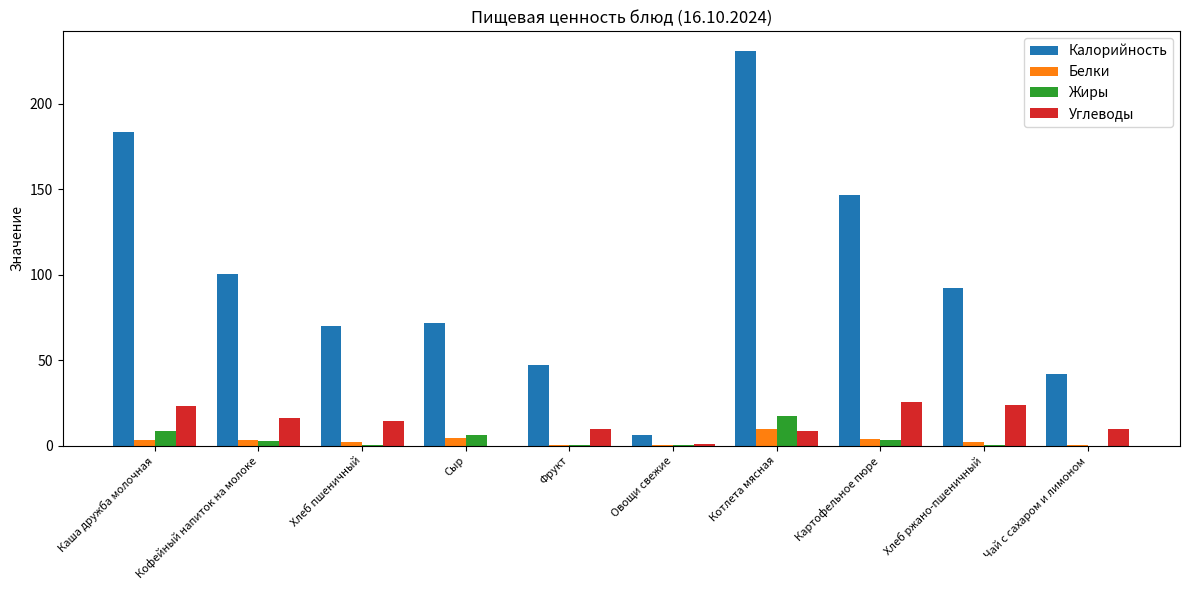

Read the Калорийность value at Котлета мясная.

230.7